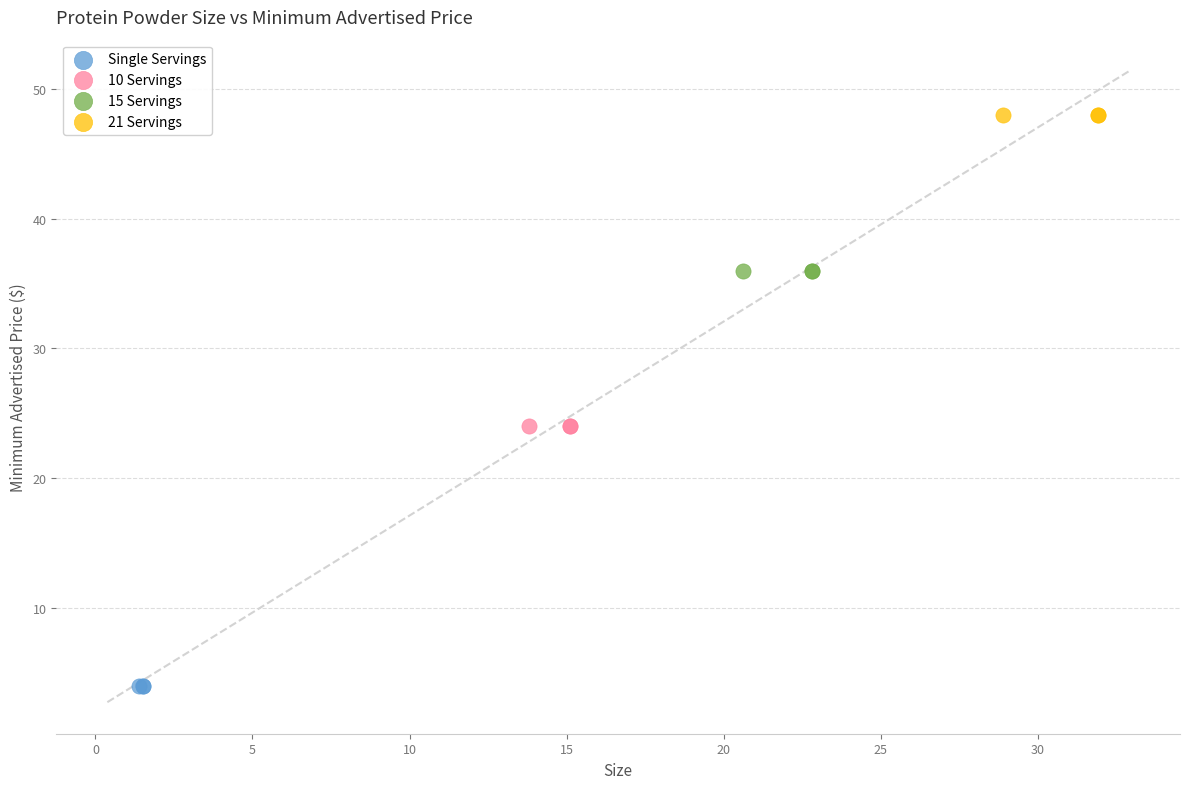

Which series reaches the minimum Y coordinate?

Single Servings